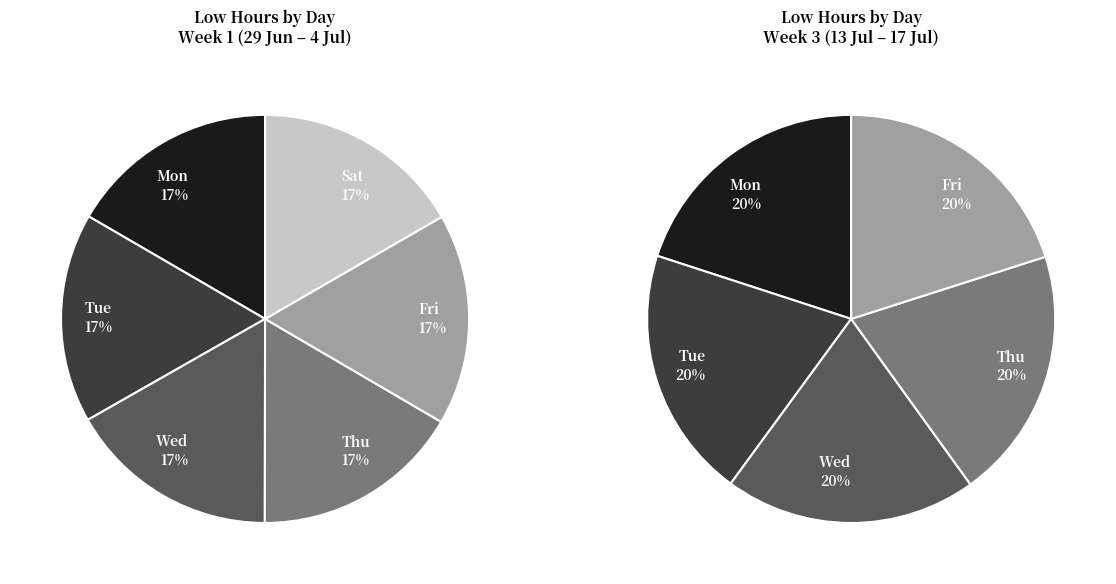

The Sat_1 slice represents 18% of the pie. True or false?

False